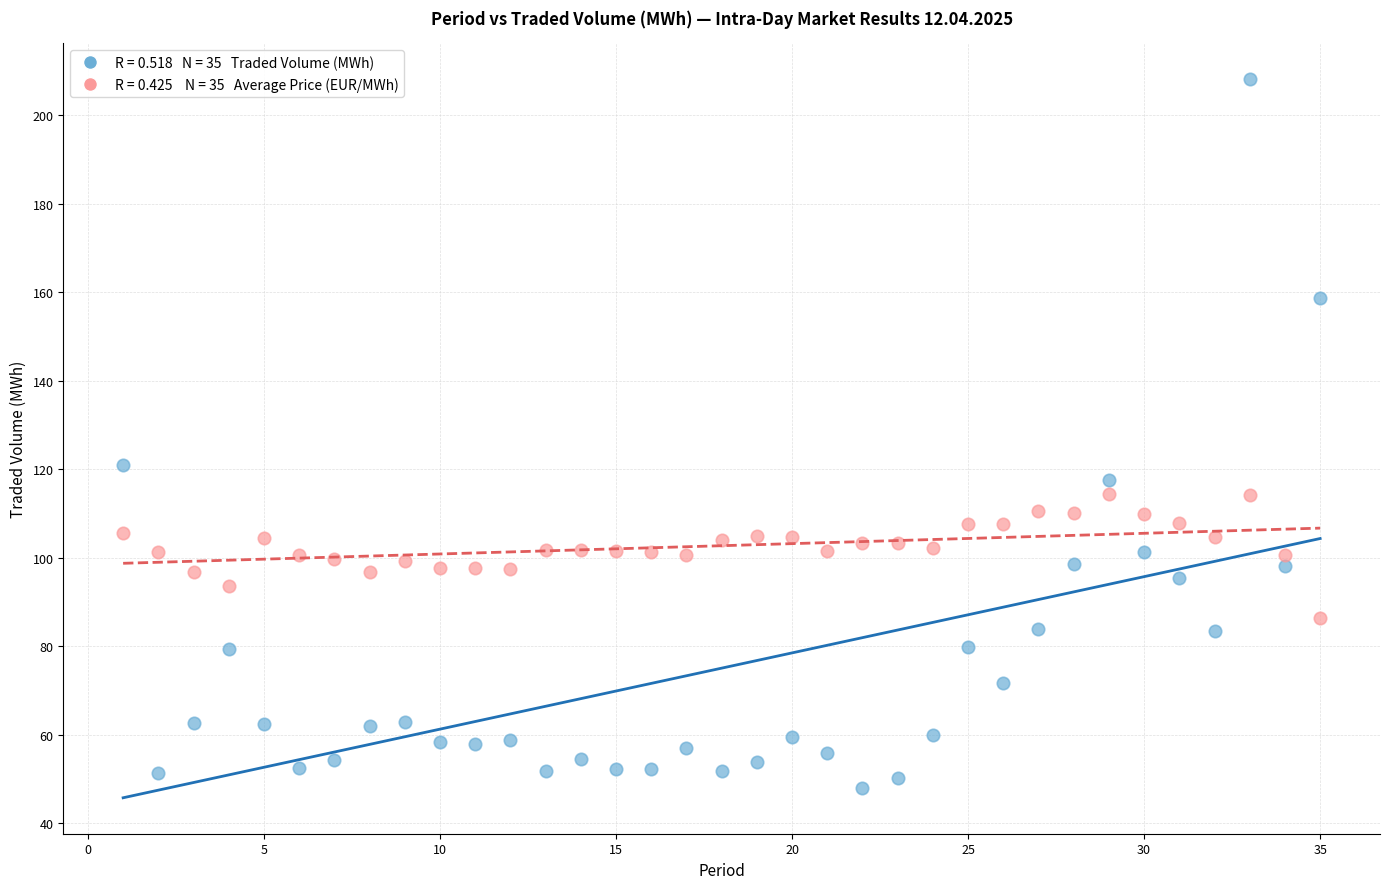

Across all data points, what is the range of X values (max minus min)?

34.0